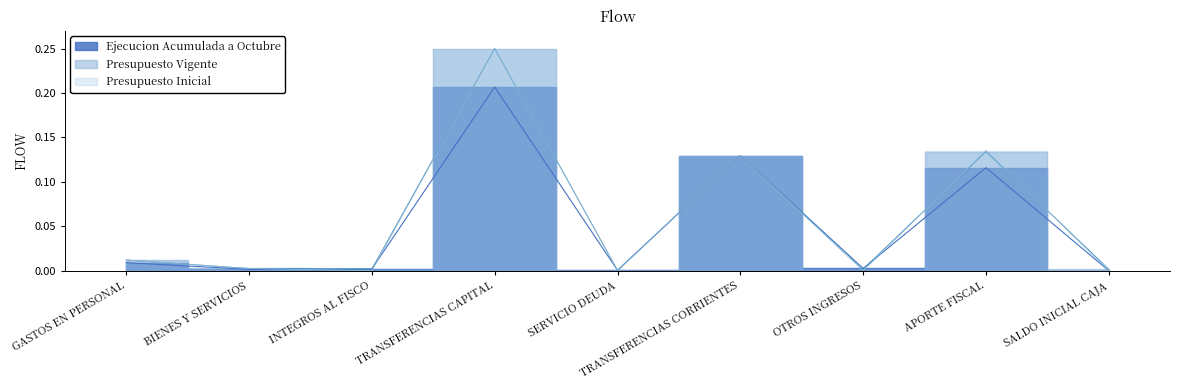

Rank the categories by Presupuesto Vigente value from highest to lowest.

TRANSFERENCIAS CAPITAL, APORTE FISCAL, TRANSFERENCIAS CORRIENTES, GASTOS EN PERSONAL, BIENES Y SERVICIOS, INTEGROS AL FISCO, OTROS INGRESOS, SALDO INICIAL CAJA, SERVICIO DEUDA